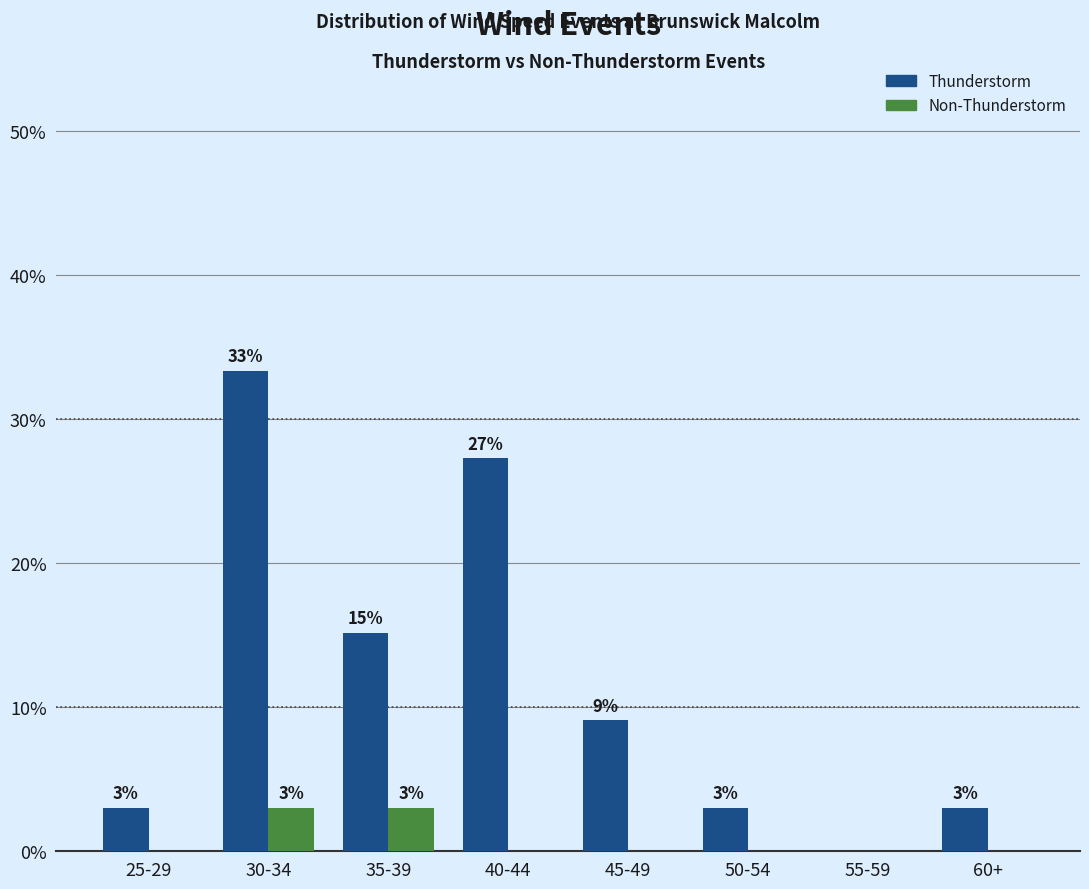

The Thunderstorm series shows 15.2 at 35-39. True or false?

True